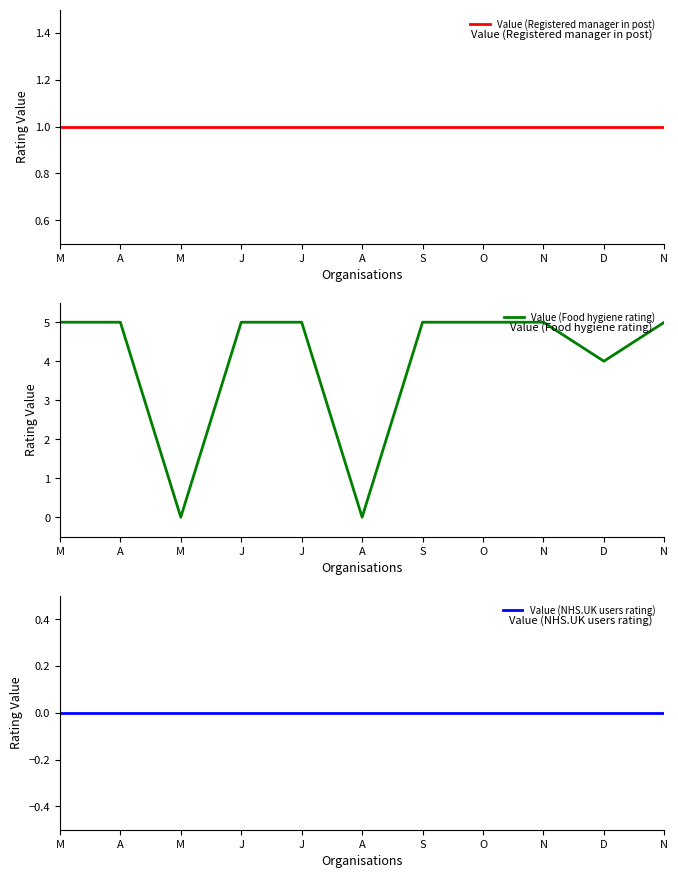

How many lines are shown in the chart?

3